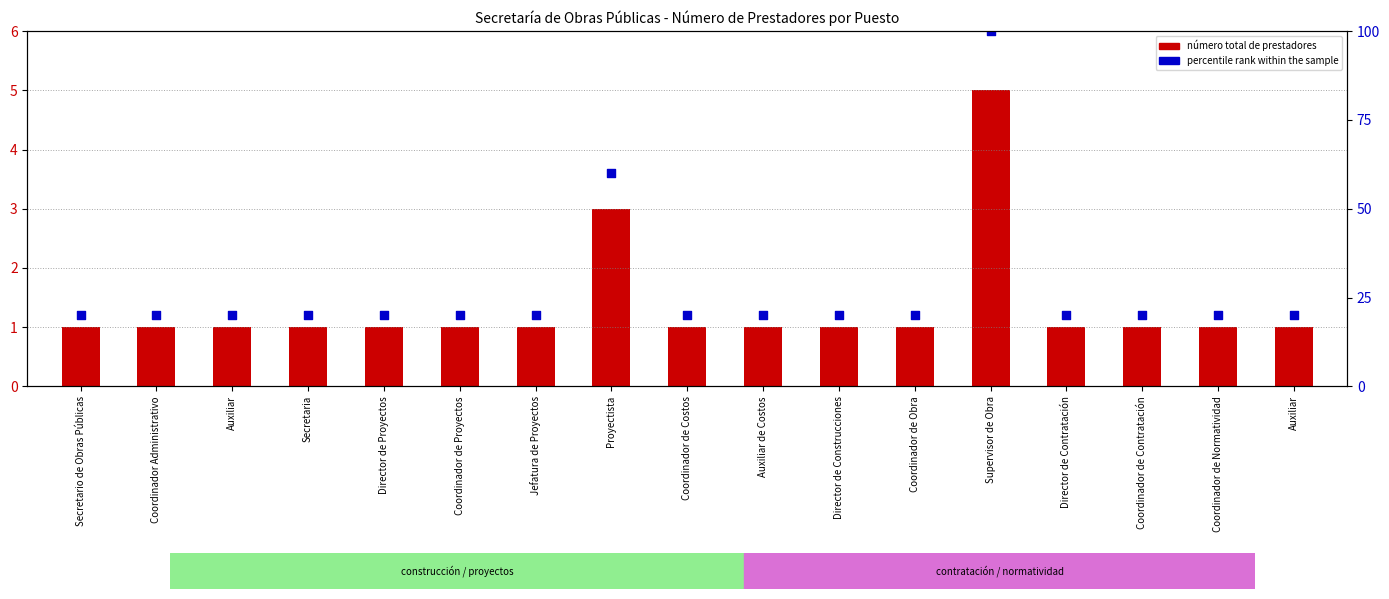

At which category is the sum across all series the highest?

Supervisor de Obra